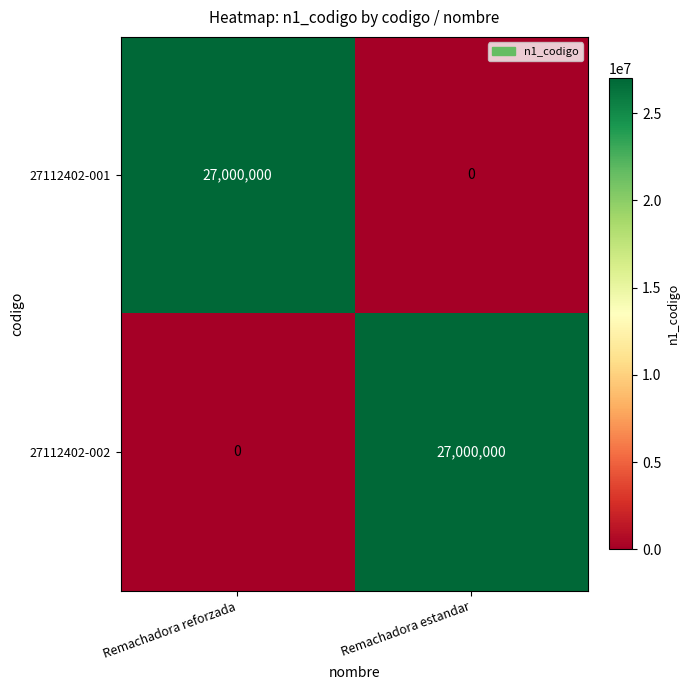

What is the sum of the 27112402-002 values at Remachadora reforzada and Remachadora estandar?

27000000